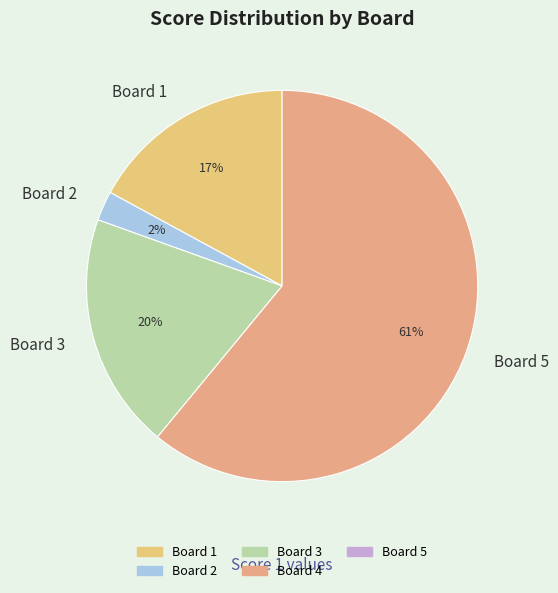

The Board 1 slice represents 17% of the pie. True or false?

True